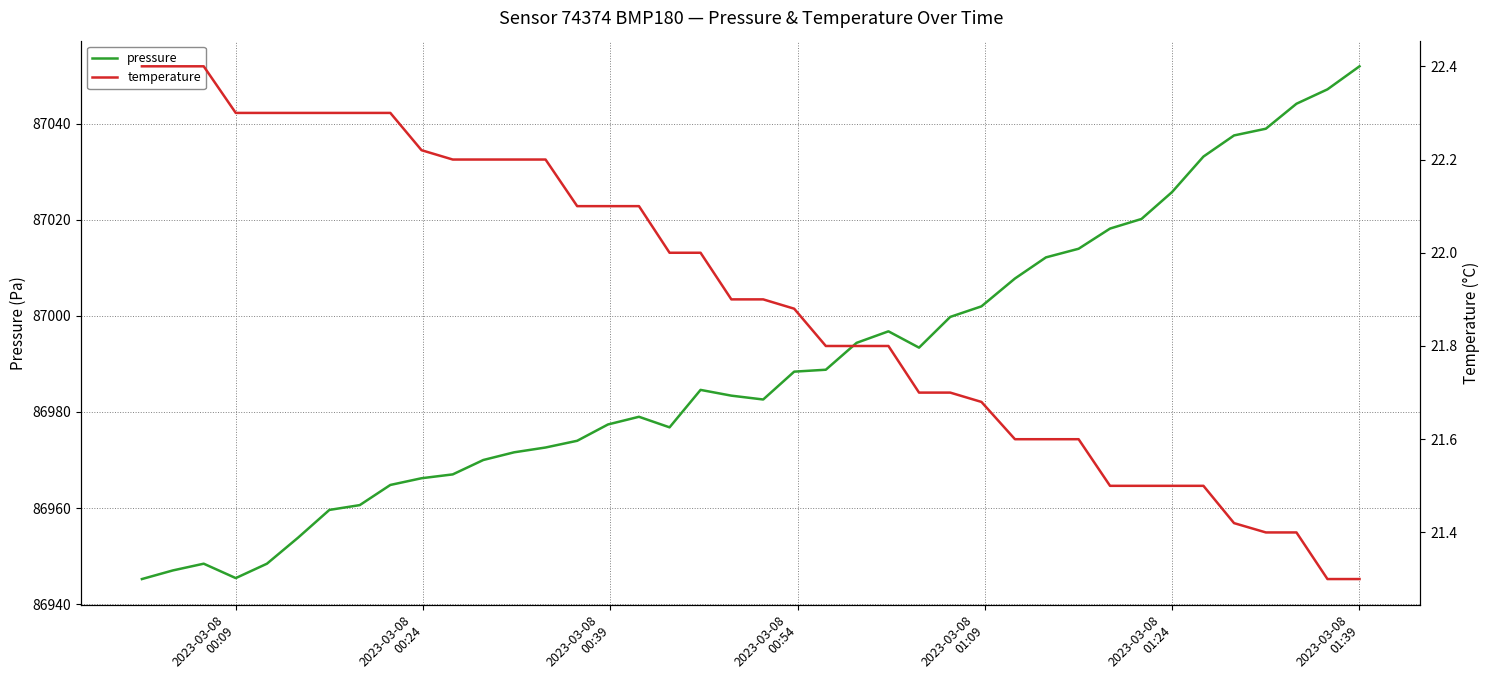

Which series has the widest spread of values?

pressure